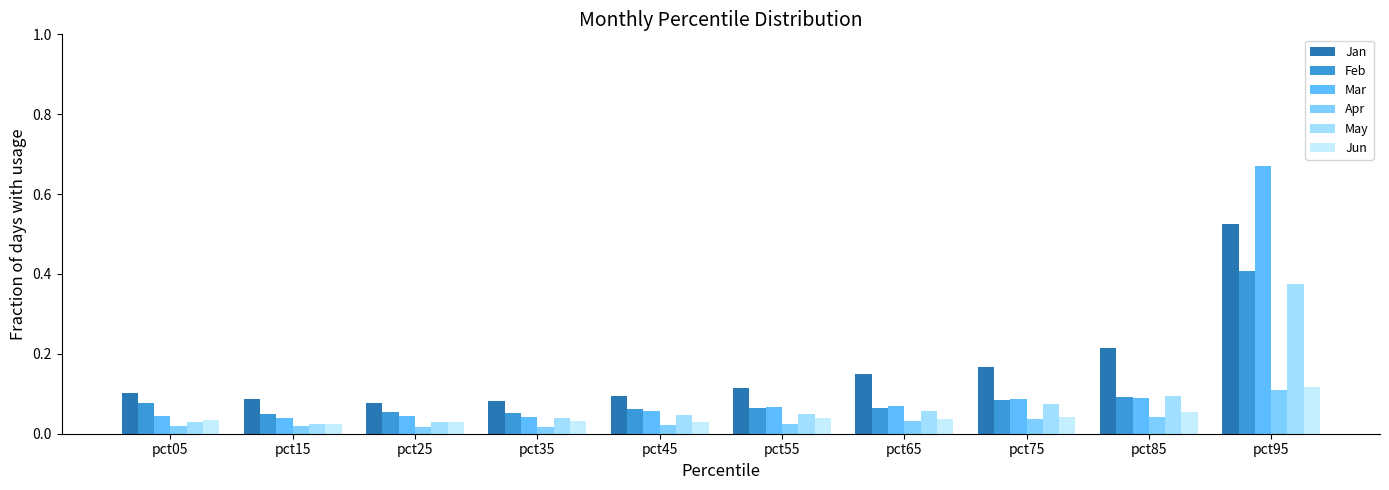

What is the difference between the maximum and minimum values in the Feb series?

0.4